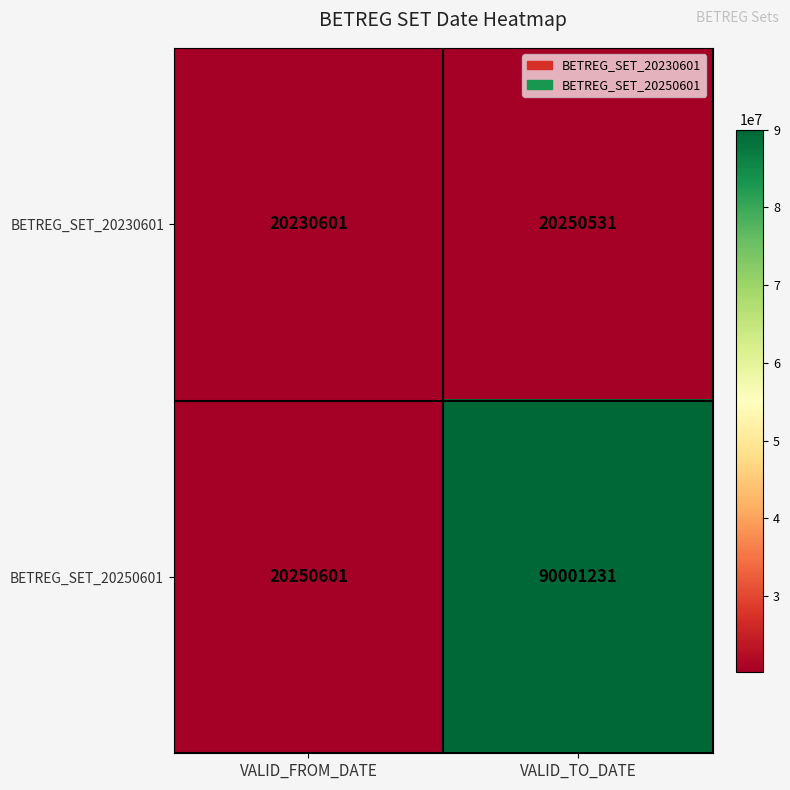

What is the sum of the BETREG_SET_20230601 values at VALID_TO_DATE and VALID_FROM_DATE?

40481132